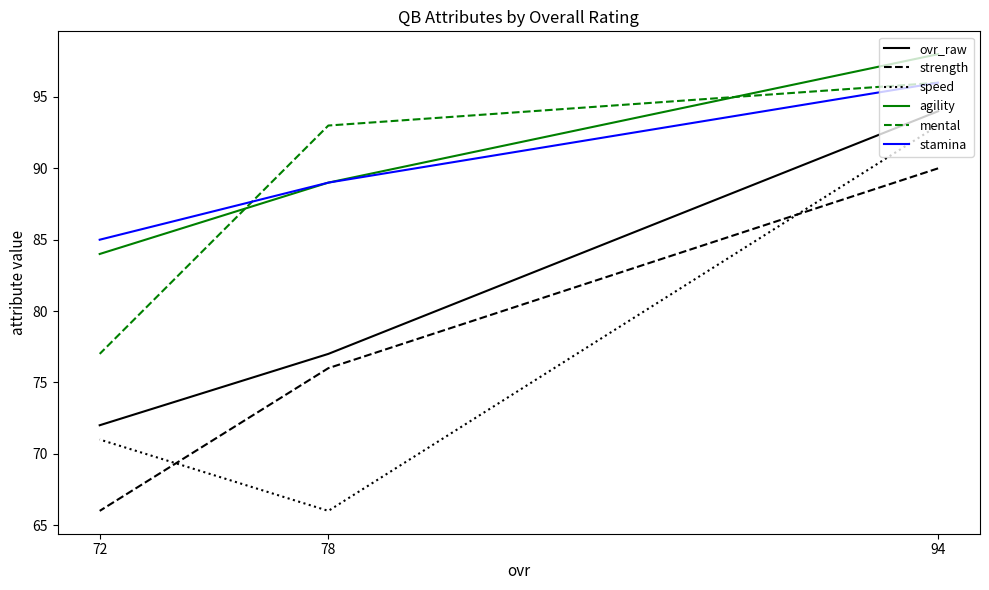

Reading left to right, transcribe all the data shown in this chart.

ovr_raw: 94=94	78=77	72=72
strength: 94=90	78=76	72=66
speed: 94=93	78=66	72=71
agility: 94=98	78=89	72=84
mental: 94=96	78=93	72=77
stamina: 94=96	78=89	72=85